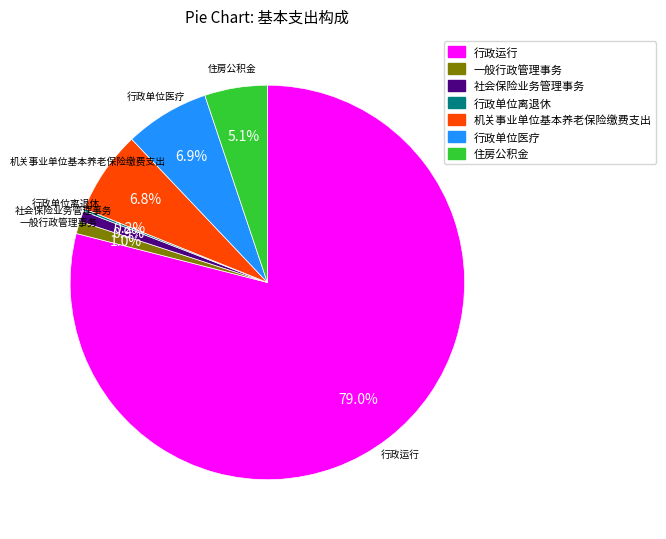

Is it true that 一般行政管理事务 is 11% of the pie?

False